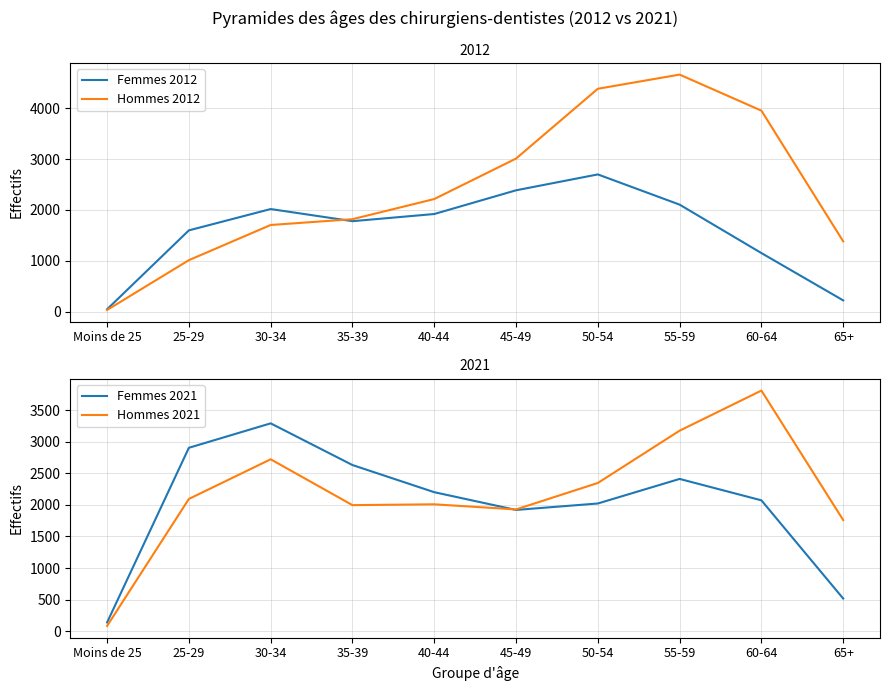

How many data points does each series have?

10